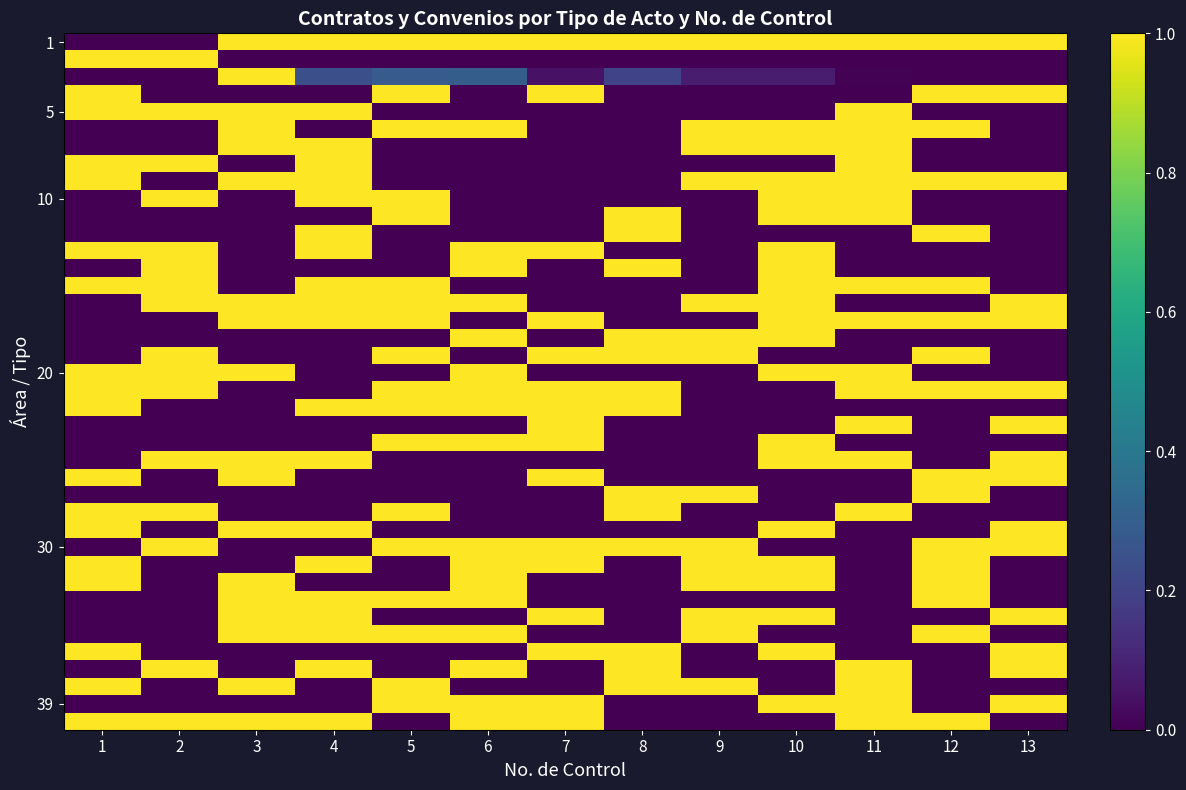

Between 3 and 1, which is larger?

3